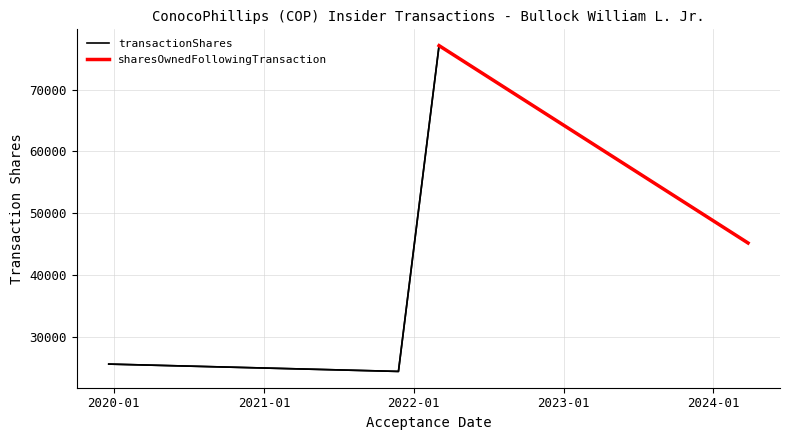

What is the sum of all transactionShares values?

172369.0